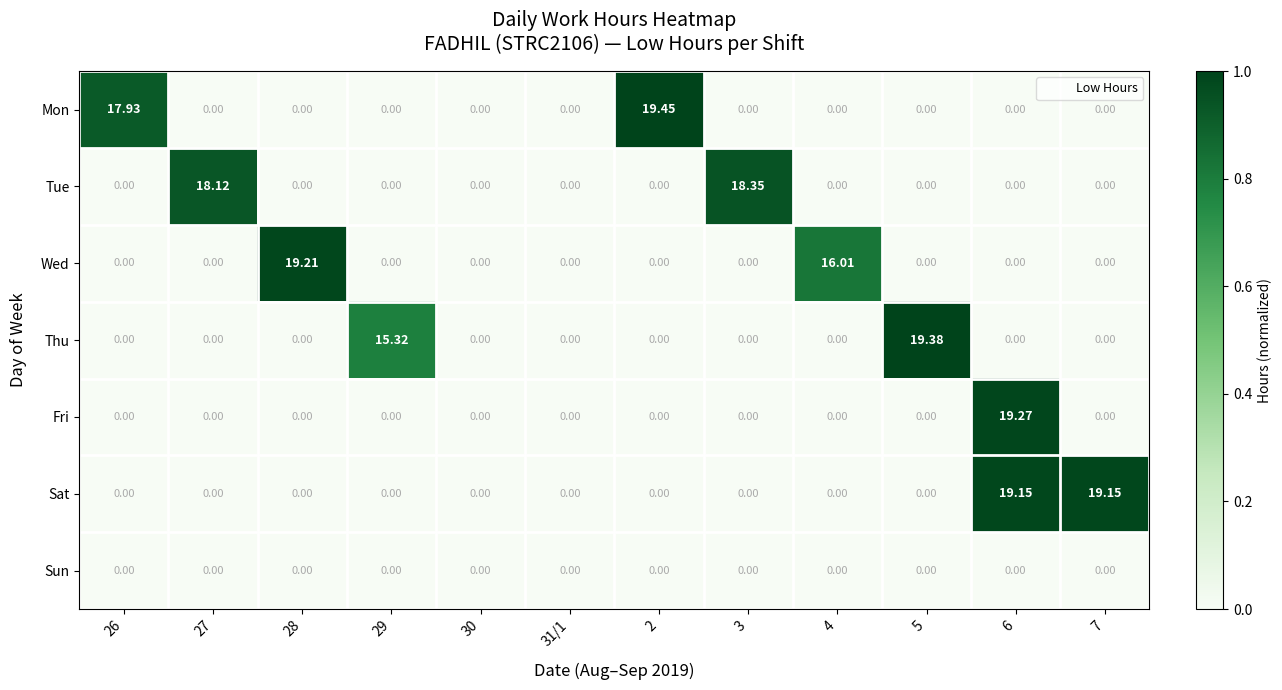

List the series in order of their peak value, lowest first.

Sun, Tue, Sat, Wed, Fri, Thu, Mon